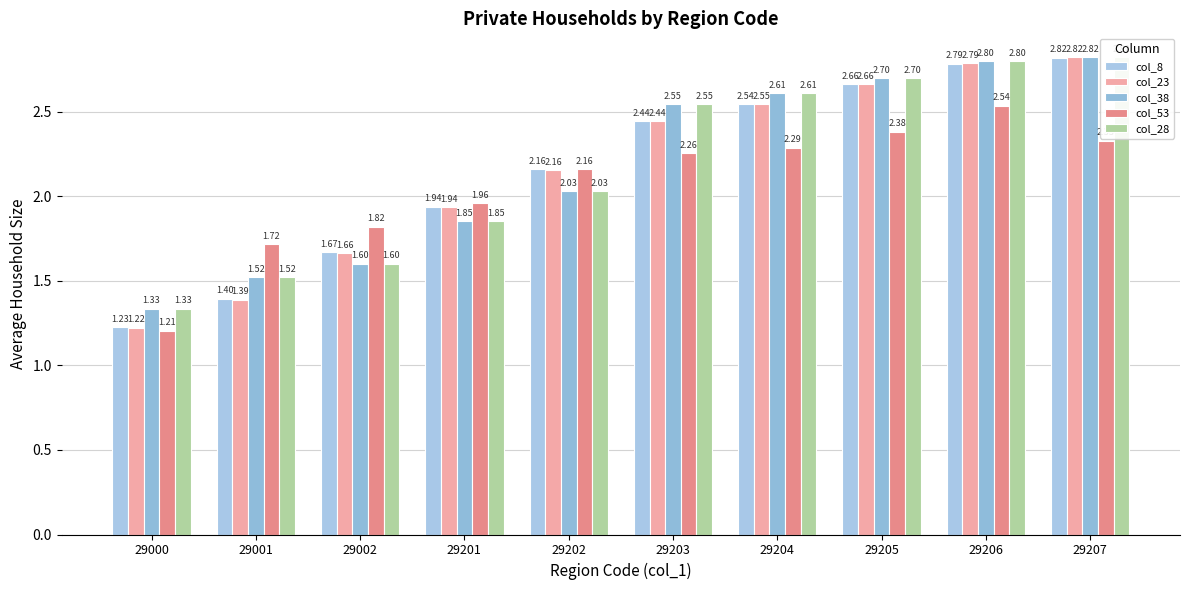

At how many categories does at least one series exceed 2?

6